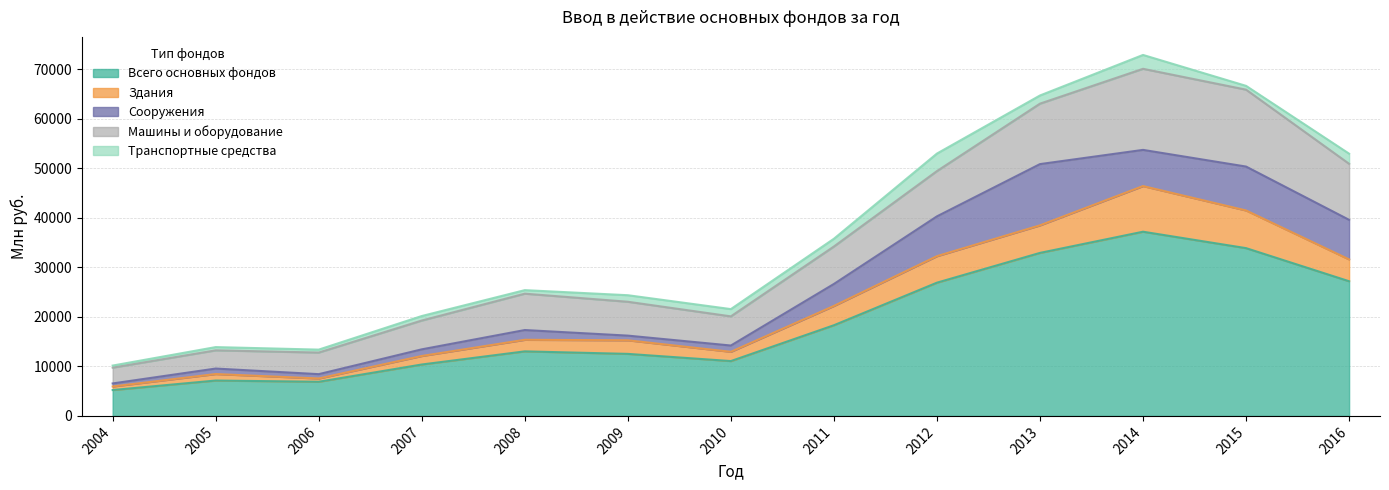

The Всего основных фондов series shows 32918 at 2013. True or false?

True